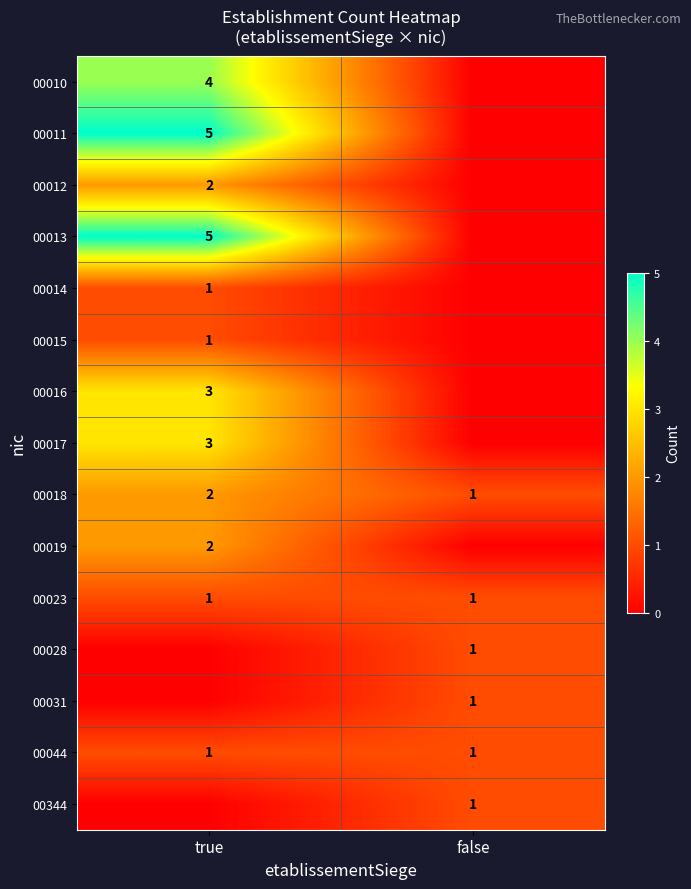

True or false: 00018 has a value of 1 at true.

False